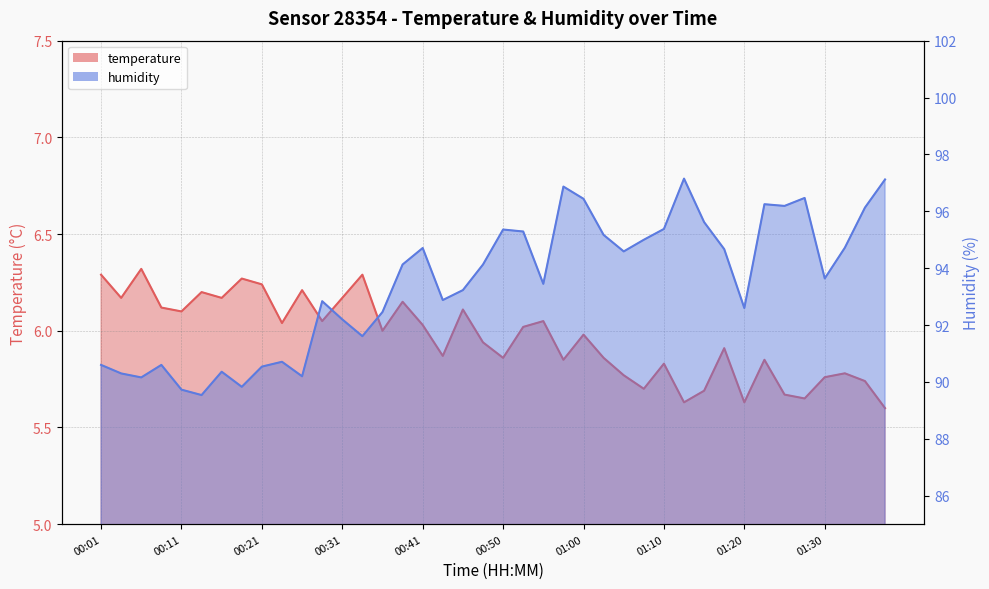

What is the maximum value shown in the chart?

97.2